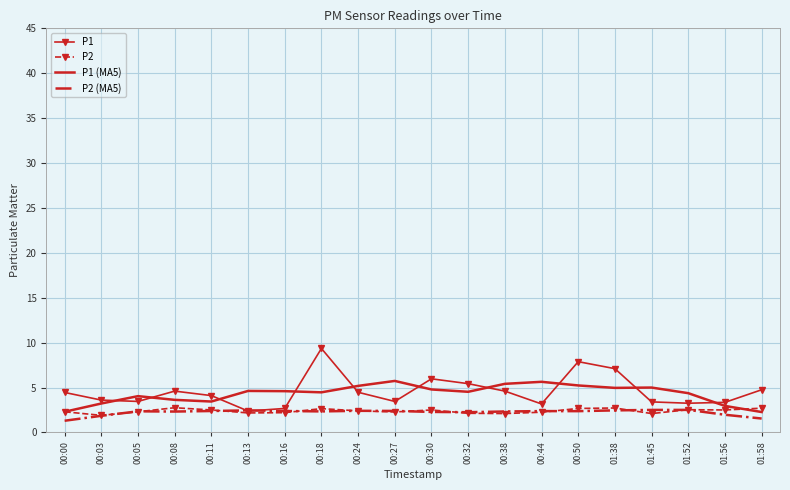

At which label does P1 reach its peak?

00:18